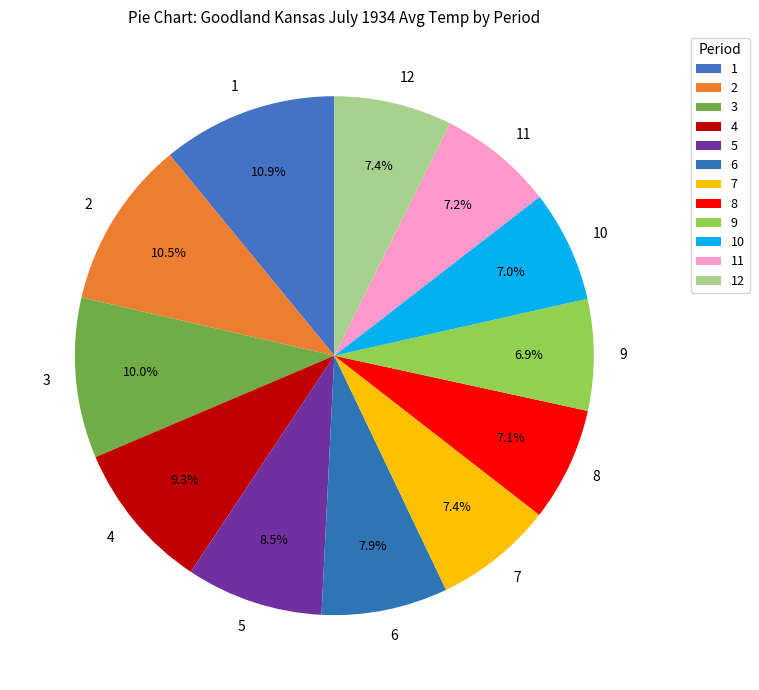

The 2 slice represents 25% of the pie. True or false?

False